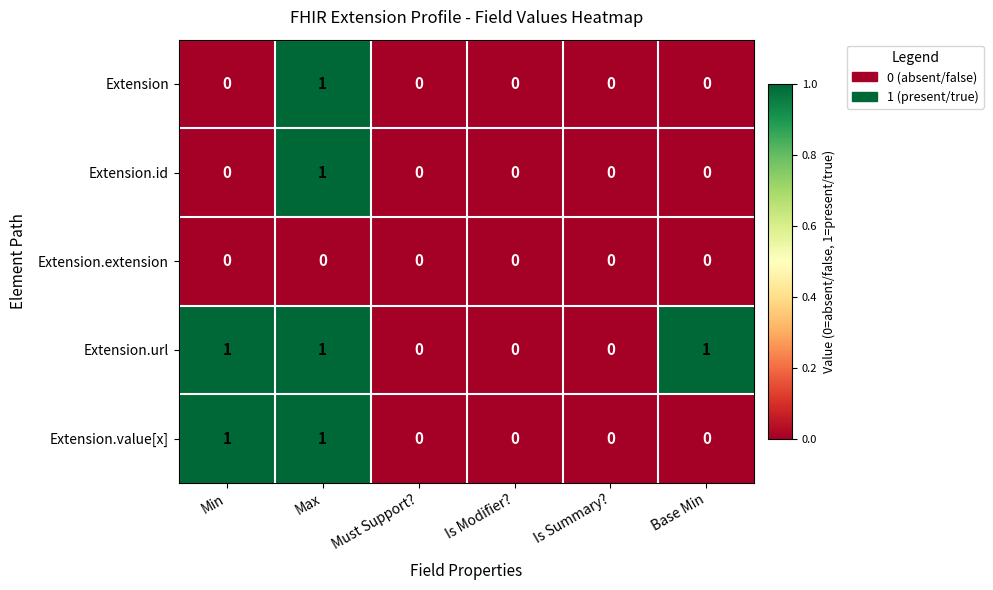

Is it true that Extension.id equals 0 at Is Modifier??

True